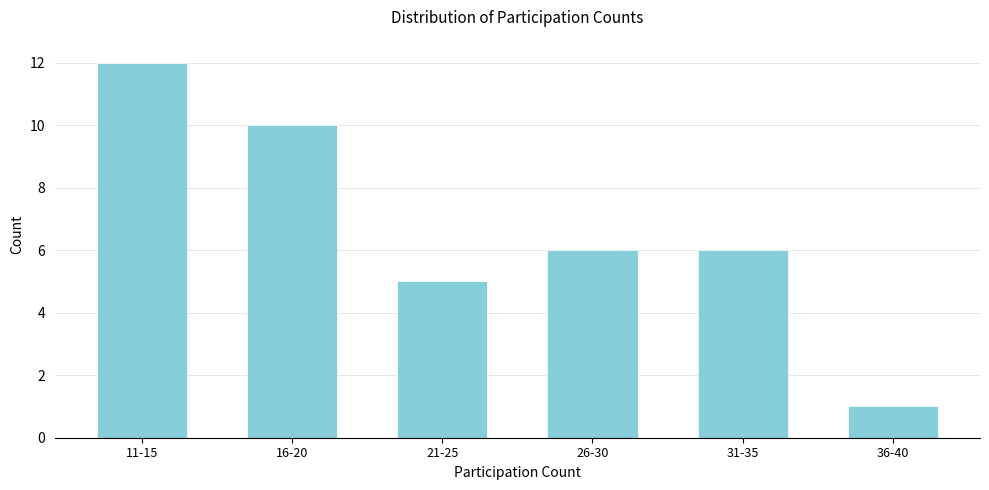

Reading left to right, transcribe all the data shown in this chart.

12	10	5	6	6	1